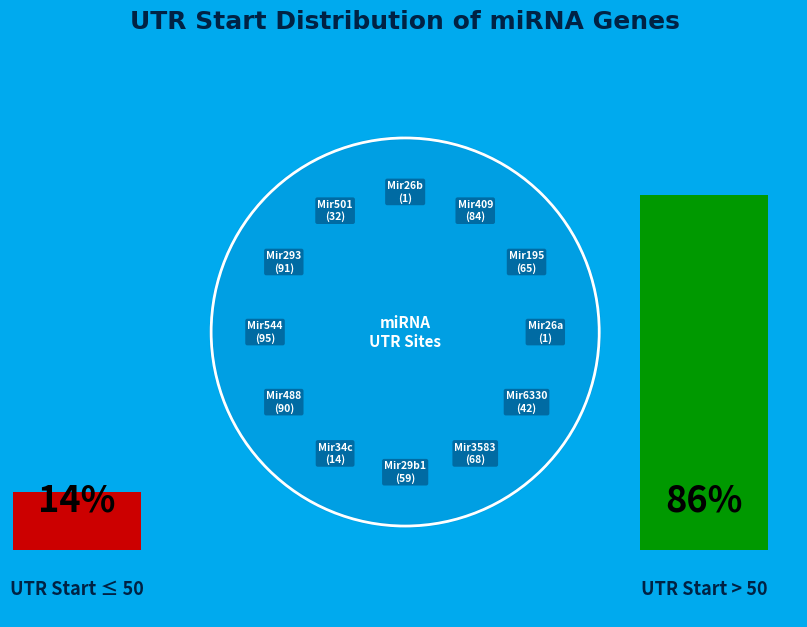

How many slices are in this pie chart?

12